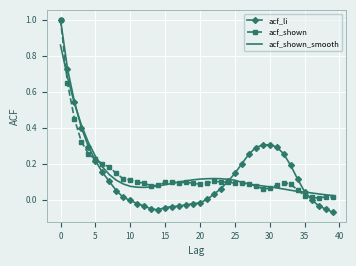

What is the greatest value displayed?

1.0